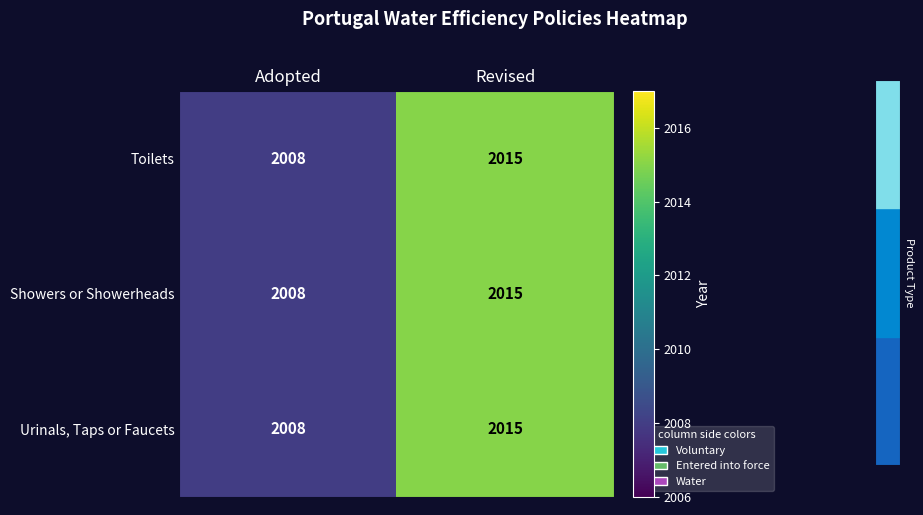

What is the sum of the Urinals, Taps or Faucets values at Revised and Adopted?

4023